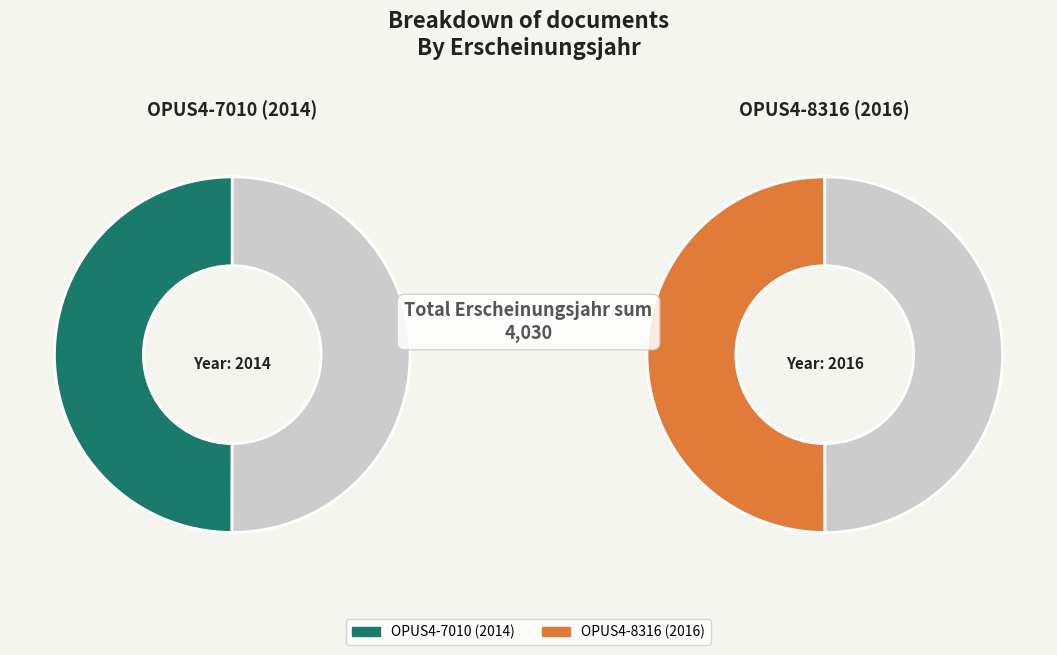

Does any single category account for the majority?

Yes